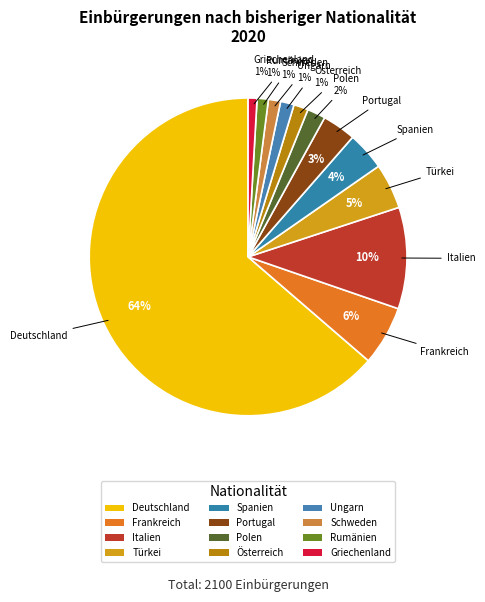

Count the number of slices in the pie.

12